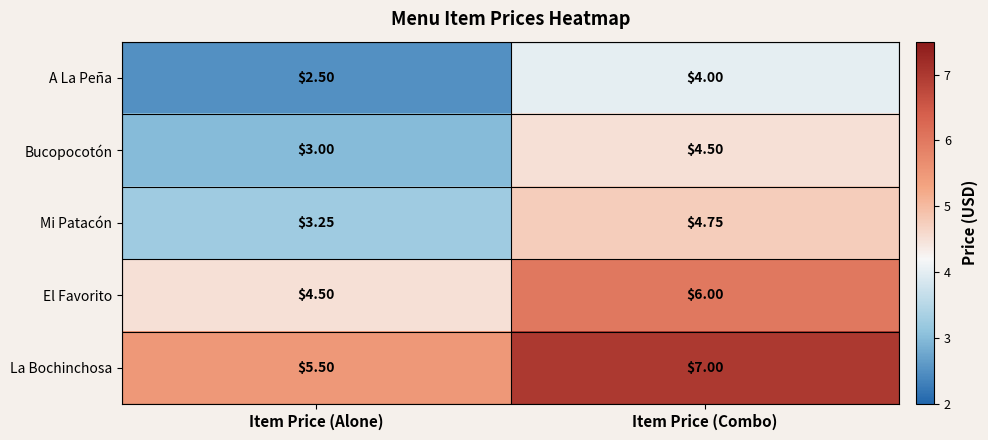

At which label is El Favorito closest to 5?

Item Price (Alone)